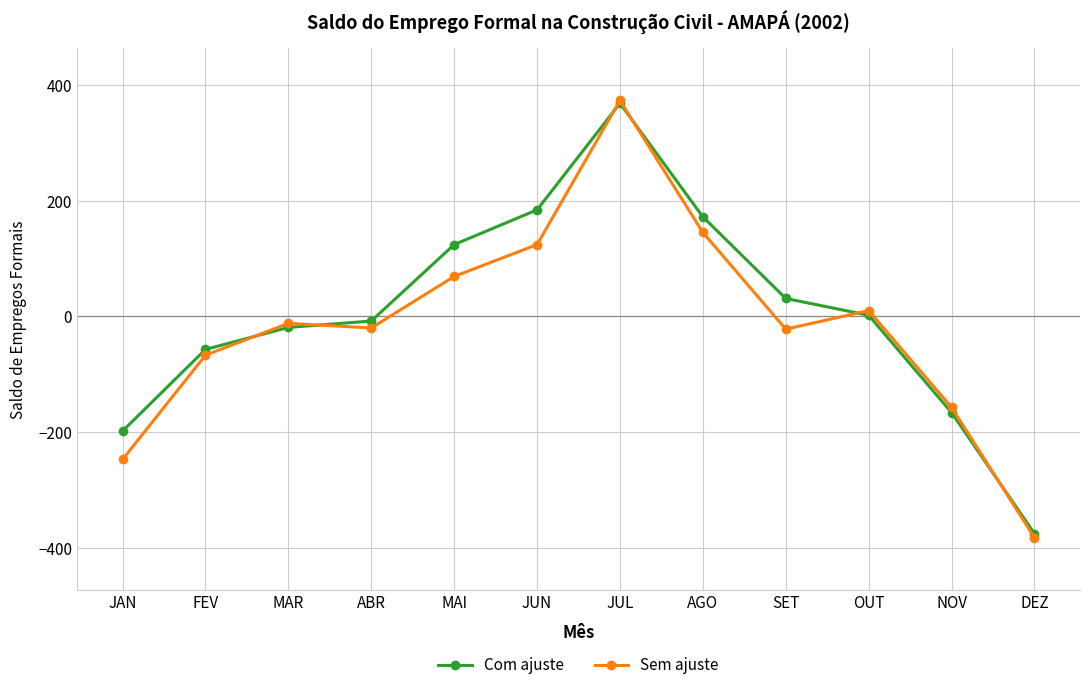

At which category is the sum across all series the highest?

JUL